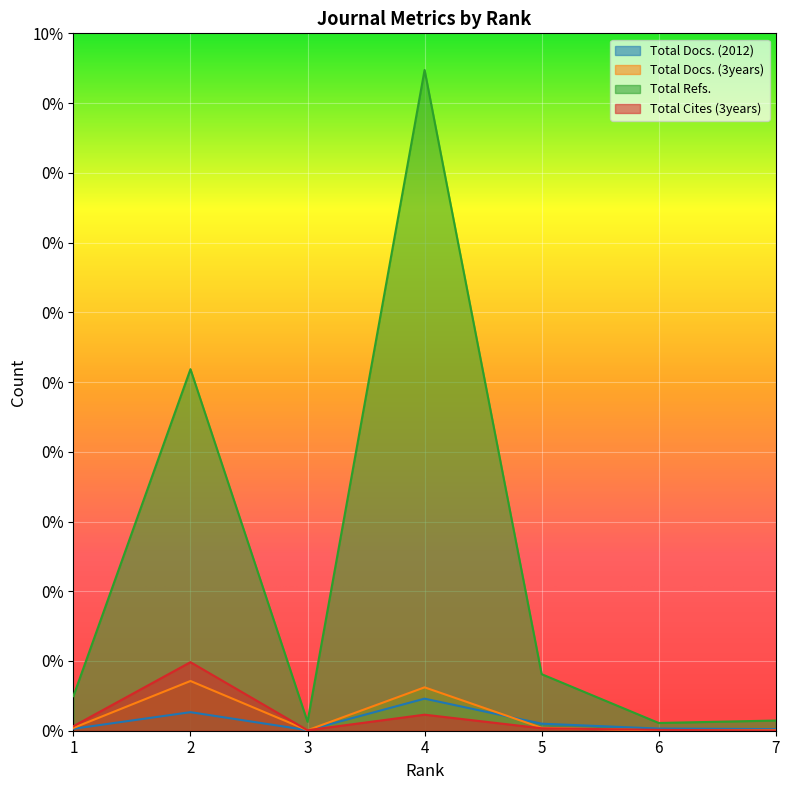

Where is the first local minimum for Total Cites (3years)?

3